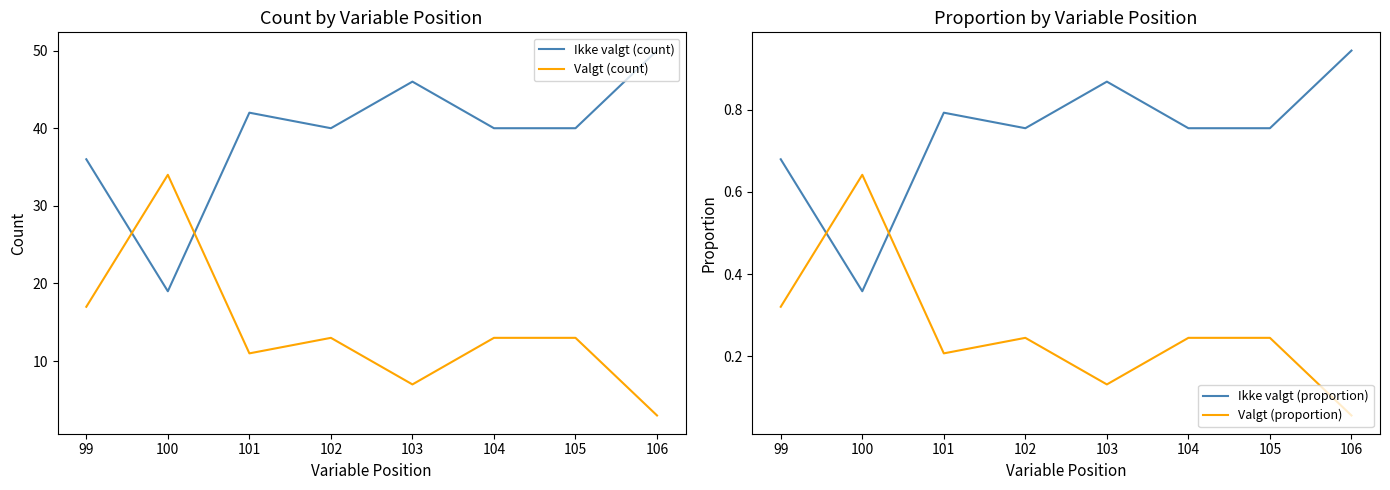

Count the number of data series in this chart.

4